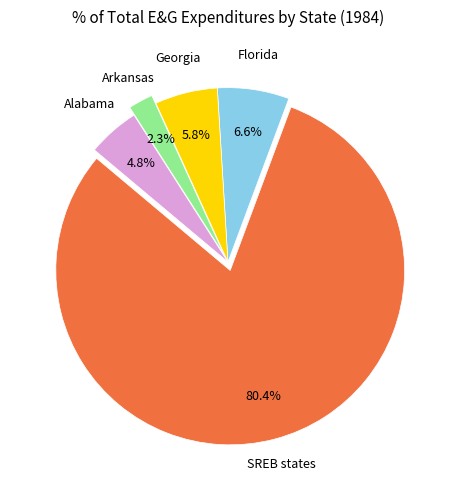

Does any single category account for the majority?

Yes